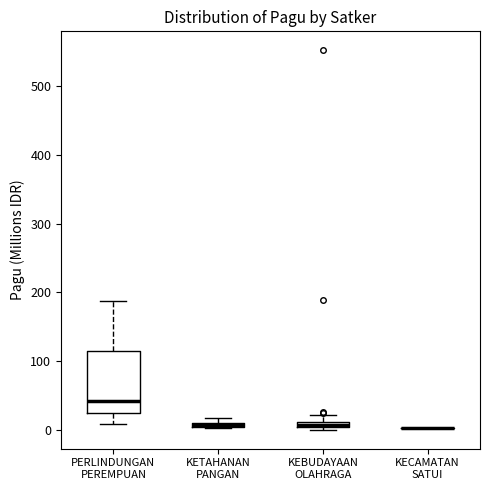

Comparing the boxes themselves (not the whiskers), which one is the tallest?

PERLINDUNGAN PEREMPUAN